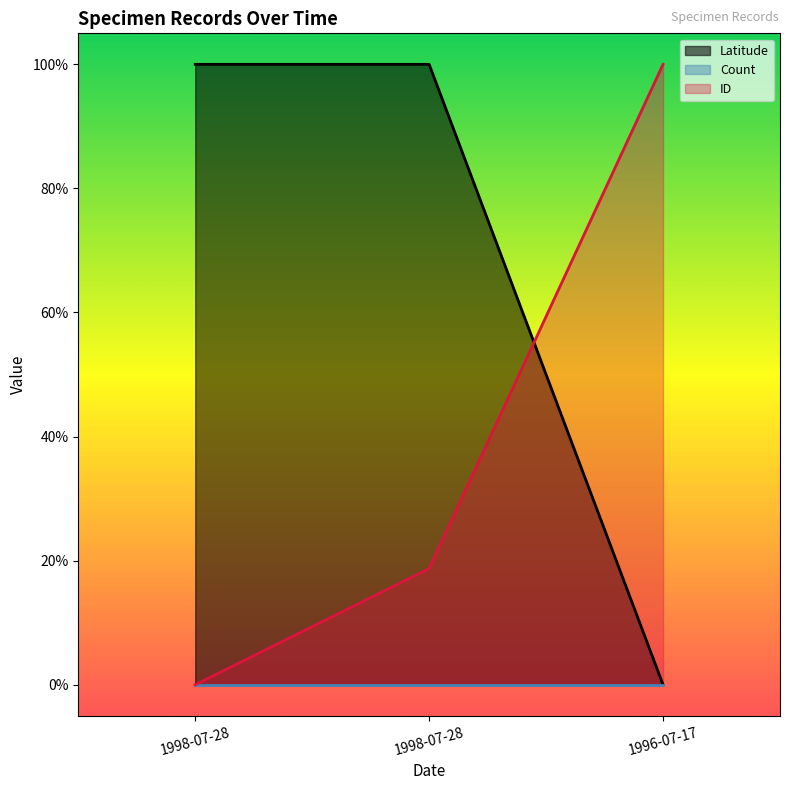

What is the sum of the Latitude values at 1998-07-28 and 1996-07-17?

1.0